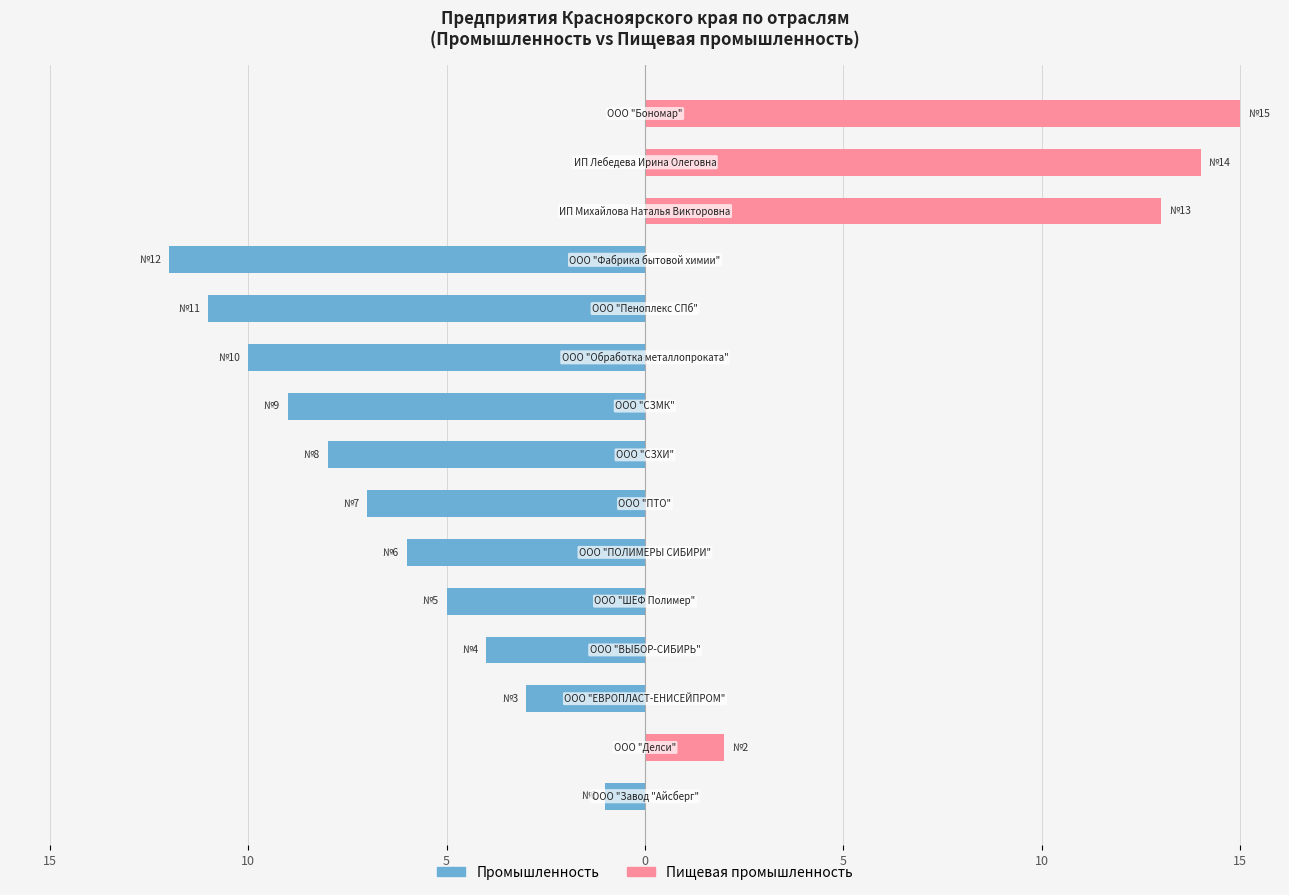

Reading right to left, list all the values displayed in this chart.

Промышленность: 0	0	0	-12	-11	-10	-9	-8	-7	-6	-5	-4	-3	0	-1
Пищевая промышленность: 15	14	13	0	0	0	0	0	0	0	0	0	0	2	0